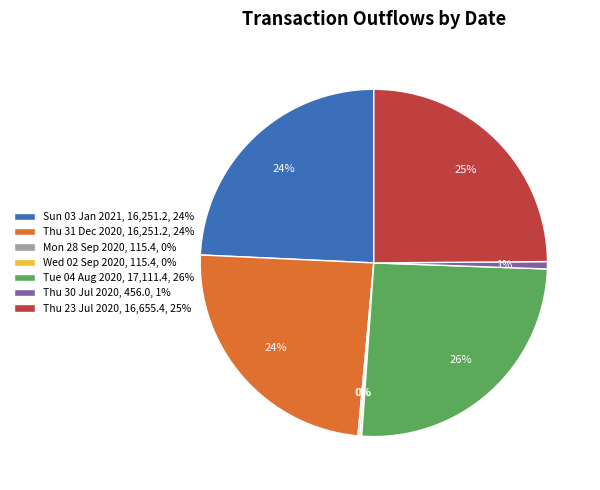

Which slice is the largest?

Tue 04 Aug 2020